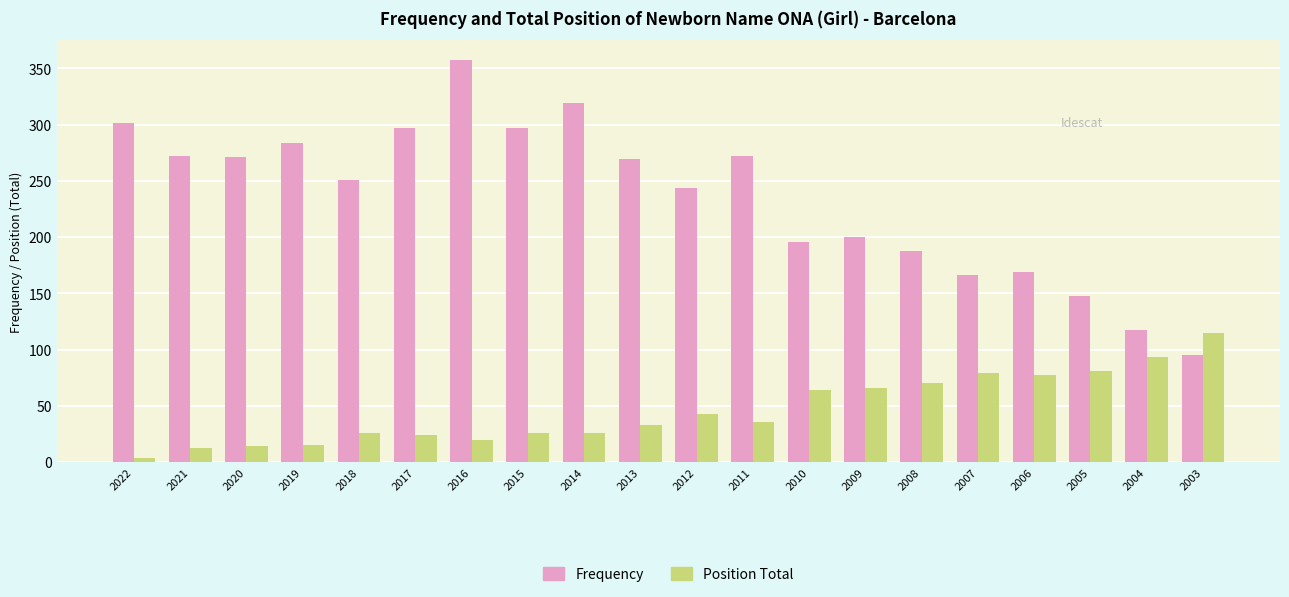

How many bars are there in total?

40